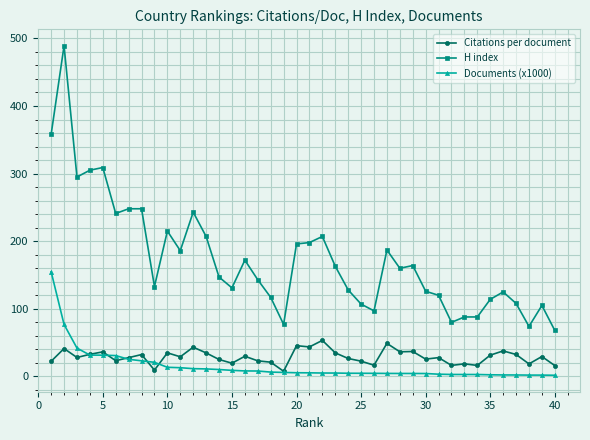

True or false: Citations per document and H index intersect in this chart.

False